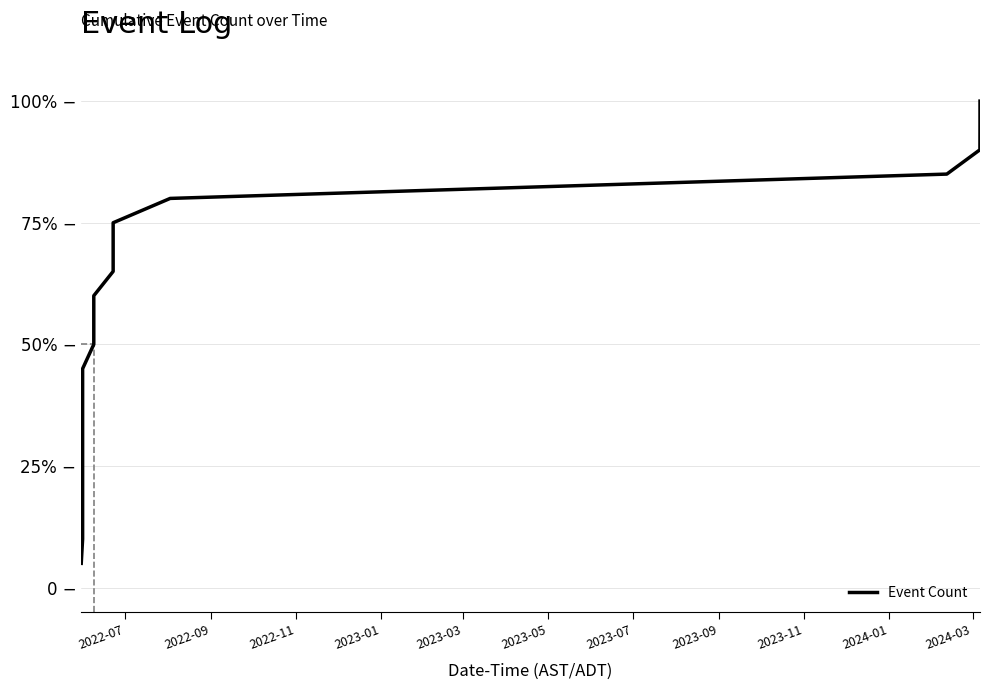

What is the difference between the maximum and minimum values?

95.0